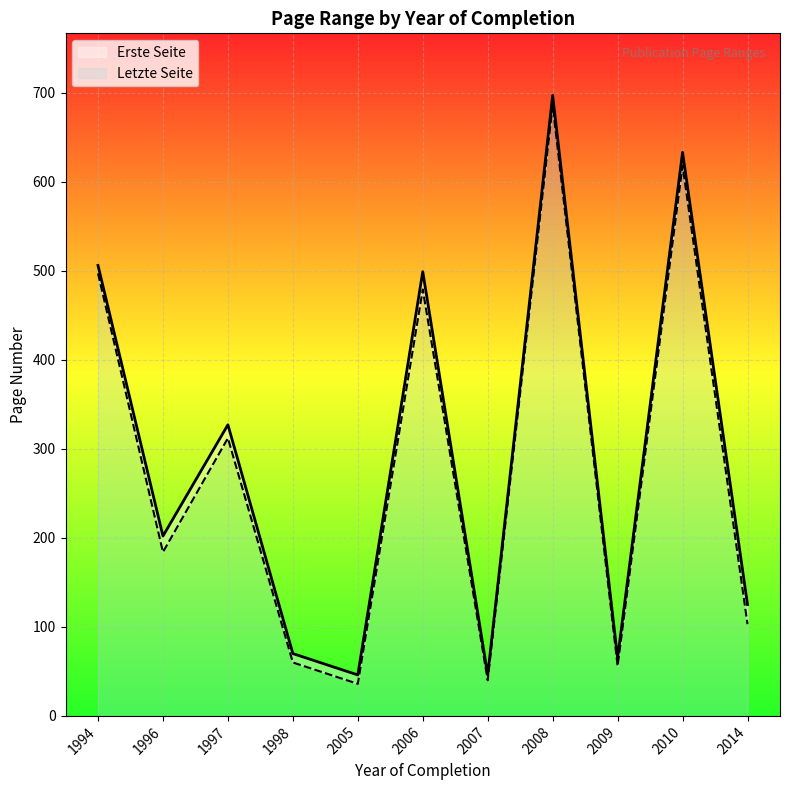

True or false: Erste Seite and Letzte Seite cross at least once.

False